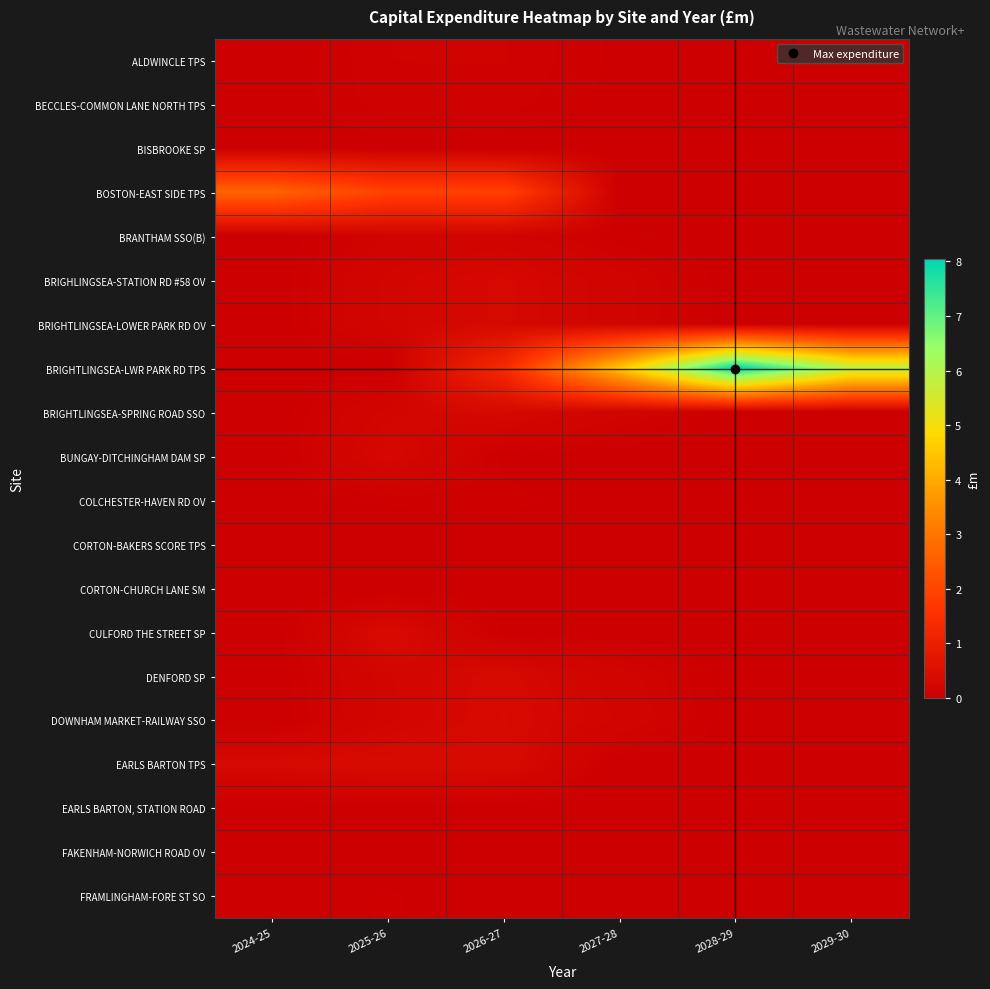

Which label corresponds to the smallest value in the chart?

2024-25